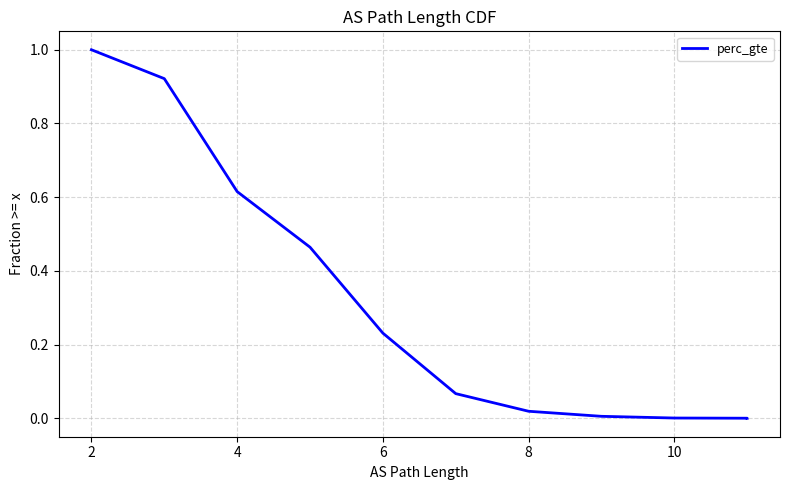

True or false: there are more than 1 points higher than both neighbors.

False